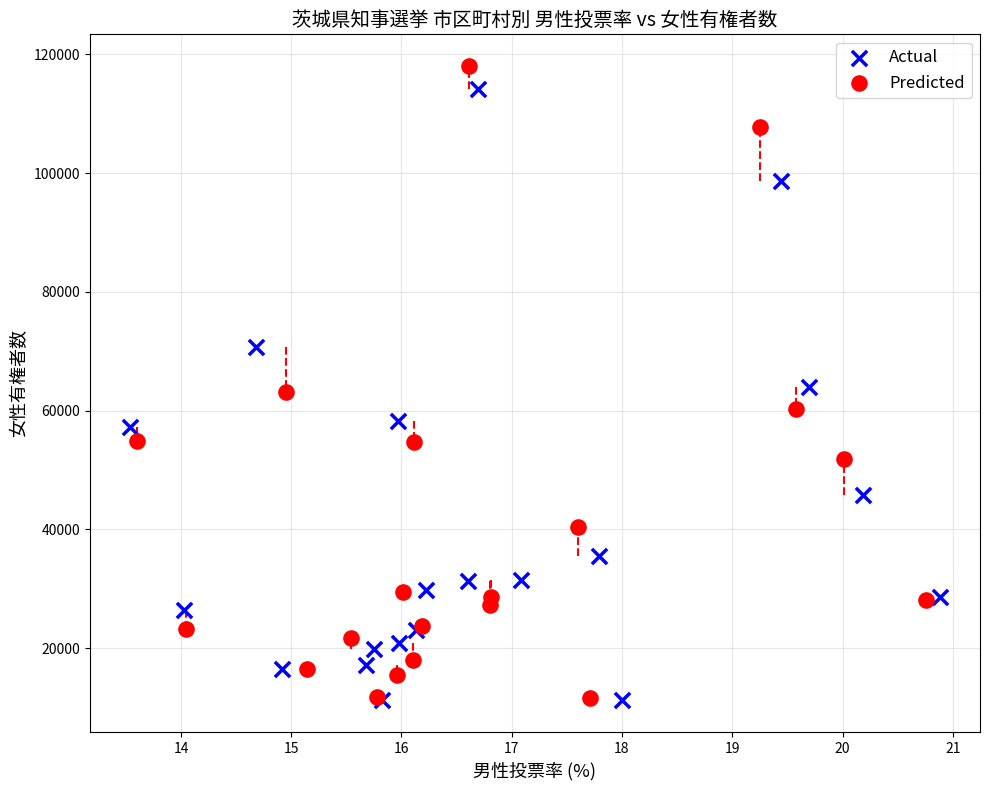

Which series has the largest Y range (max minus min)?

Predicted